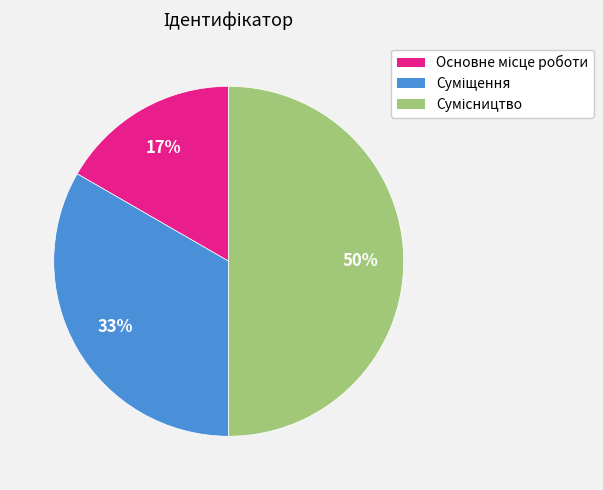

To the nearest percent, what is the average slice percentage?

33%